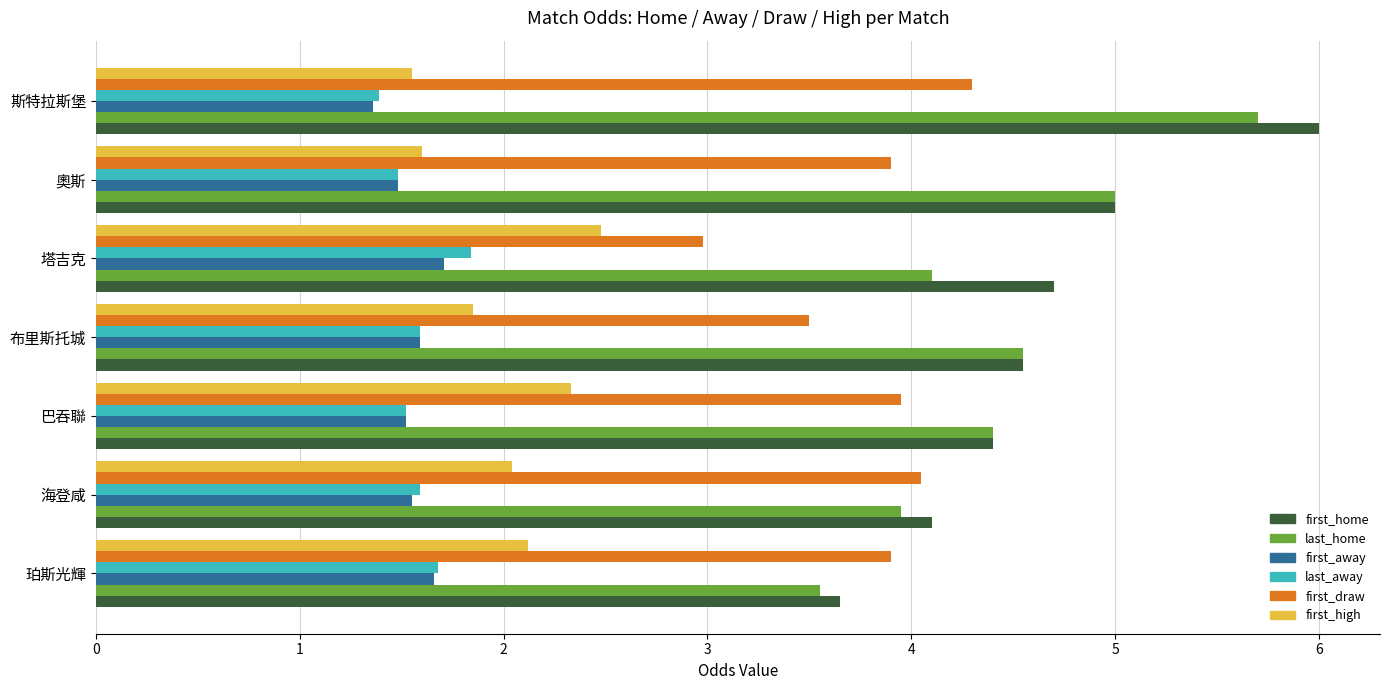

Which category has the lowest value in the first_home series?

珀斯光輝